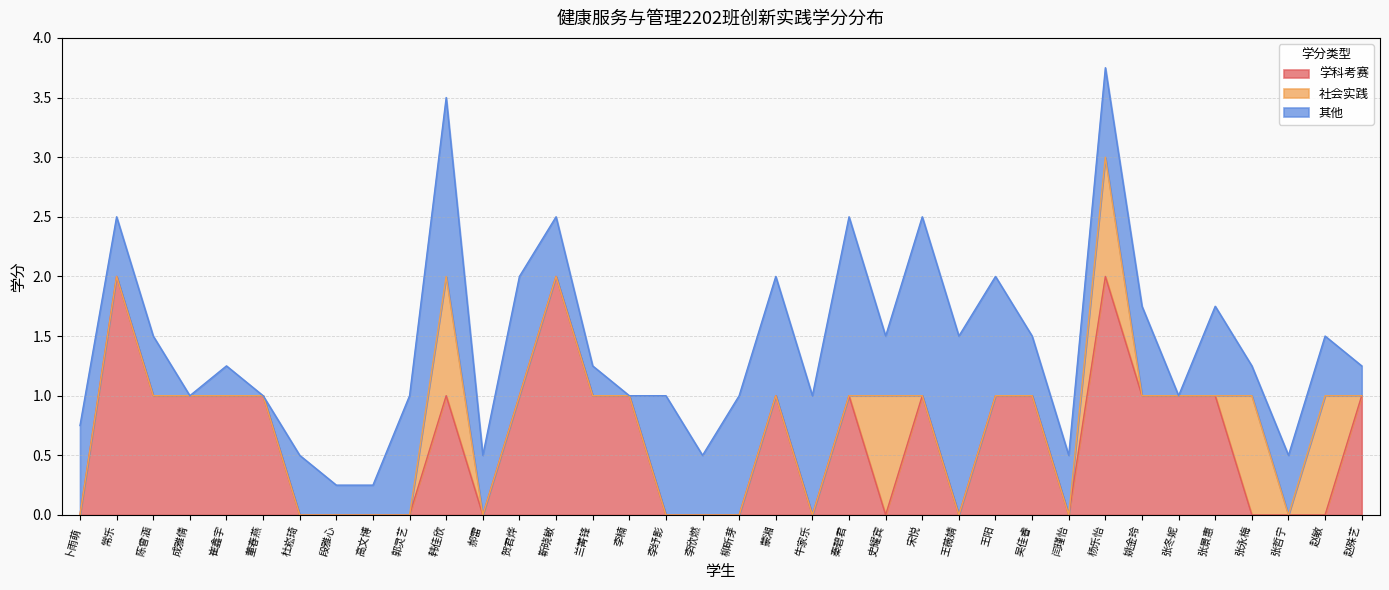

Reading left to right, list all the values displayed in this chart.

学科考赛: 卜雨萌=0.0	常乐=2.0	陈曾涵=1.0	成雅倩=1.0	崔鑫宇=1.0	董春燕=1.0	杜崧琦=0.0	段雅心=0.0	高文博=0.0	郭灵艺=0.0	韩佳欣=1.0	郝雷=0.0	贺君烨=1.0	靳晓敏=2.0	兰菁锋=1.0	李楠=1.0	李纾影=0.0	李欣燃=0.0	柳昕芽=0.0	蒙湘=1.0	牛家乐=0.0	秦碧君=1.0	史耀宾=0.0	宋悦=1.0	王薇婧=0.0	王阳=1.0	吴佳睿=1.0	闫瑾怡=0.0	杨乐怡=2.0	姚金玲=1.0	张冬妮=1.0	张景惠=1.0	张永梅=0.0	张哲宁=0.0	赵敏=0.0	赵殊艺=1.0
社会实践: 卜雨萌=0.0	常乐=0.0	陈曾涵=0.0	成雅倩=0.0	崔鑫宇=0.0	董春燕=0.0	杜崧琦=0.0	段雅心=0.0	高文博=0.0	郭灵艺=0.0	韩佳欣=1.0	郝雷=0.0	贺君烨=0.0	靳晓敏=0.0	兰菁锋=0.0	李楠=0.0	李纾影=0.0	李欣燃=0.0	柳昕芽=0.0	蒙湘=0.0	牛家乐=0.0	秦碧君=0.0	史耀宾=1.0	宋悦=0.0	王薇婧=0.0	王阳=0.0	吴佳睿=0.0	闫瑾怡=0.0	杨乐怡=1.0	姚金玲=0.0	张冬妮=0.0	张景惠=0.0	张永梅=1.0	张哲宁=0.0	赵敏=1.0	赵殊艺=0.0
其他: 卜雨萌=0.8	常乐=0.5	陈曾涵=0.5	成雅倩=0.0	崔鑫宇=0.2	董春燕=0.0	杜崧琦=0.5	段雅心=0.2	高文博=0.2	郭灵艺=1.0	韩佳欣=1.5	郝雷=0.5	贺君烨=1.0	靳晓敏=0.5	兰菁锋=0.2	李楠=0.0	李纾影=1.0	李欣燃=0.5	柳昕芽=1.0	蒙湘=1.0	牛家乐=1.0	秦碧君=1.5	史耀宾=0.5	宋悦=1.5	王薇婧=1.5	王阳=1.0	吴佳睿=0.5	闫瑾怡=0.5	杨乐怡=0.8	姚金玲=0.8	张冬妮=0.0	张景惠=0.8	张永梅=0.2	张哲宁=0.5	赵敏=0.5	赵殊艺=0.2